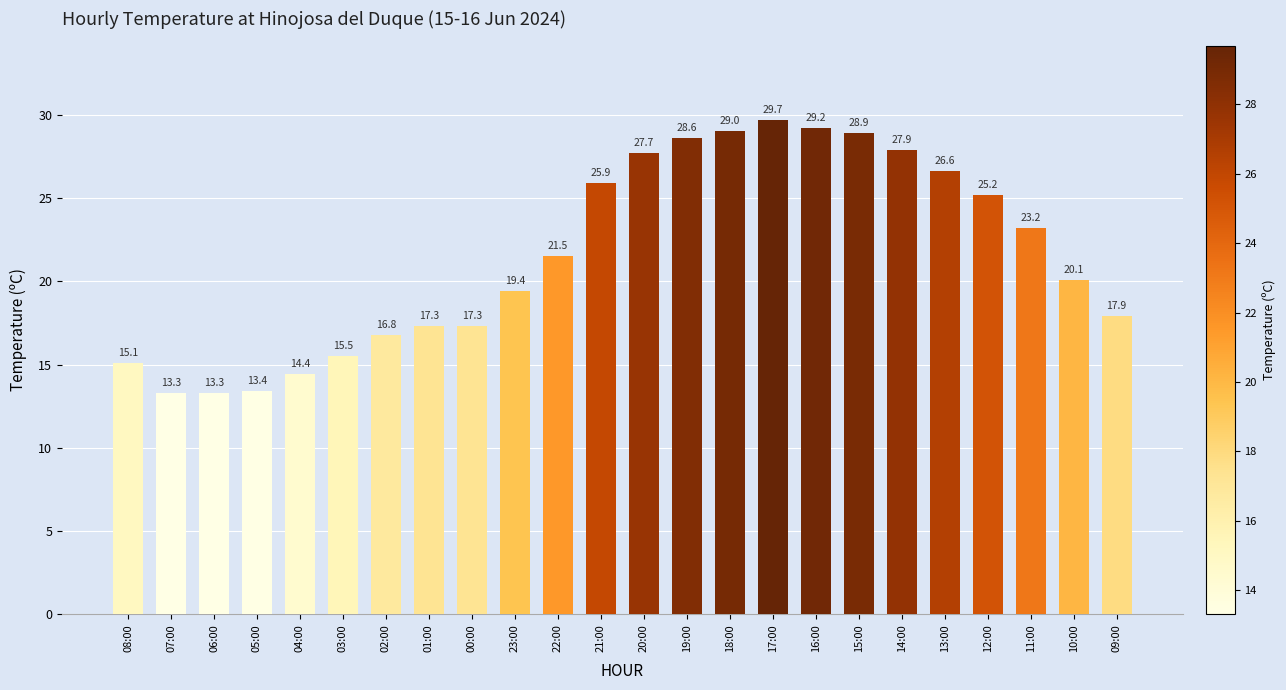

Where does the data first go above 21?

22:00